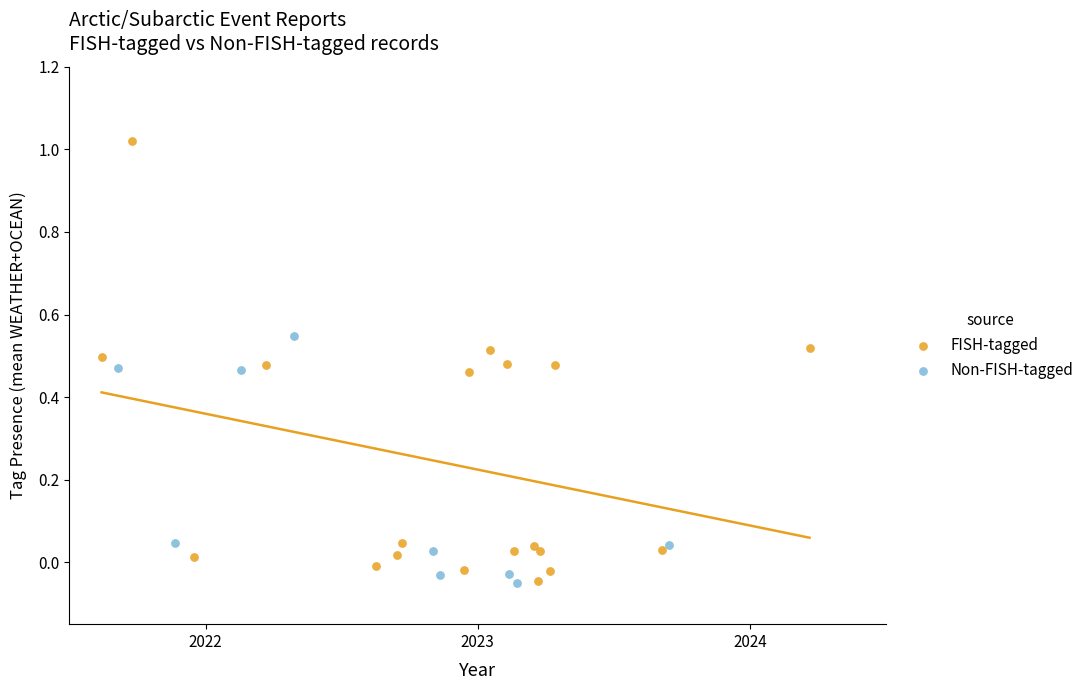

Which series has the largest Y range (max minus min)?

FISH-tagged